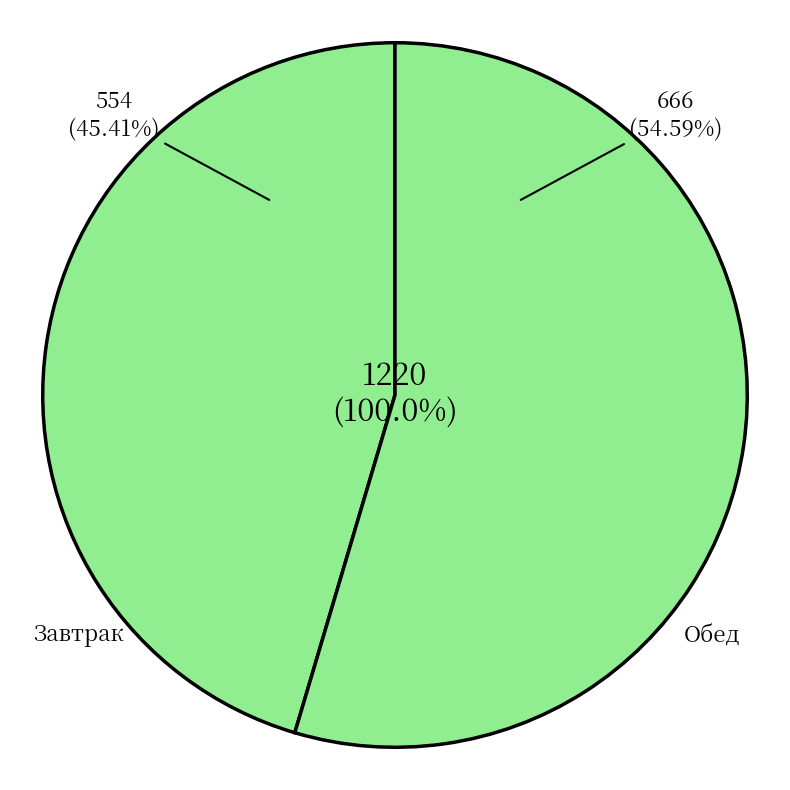

How much of the chart is everything except Завтрак?

54.6%